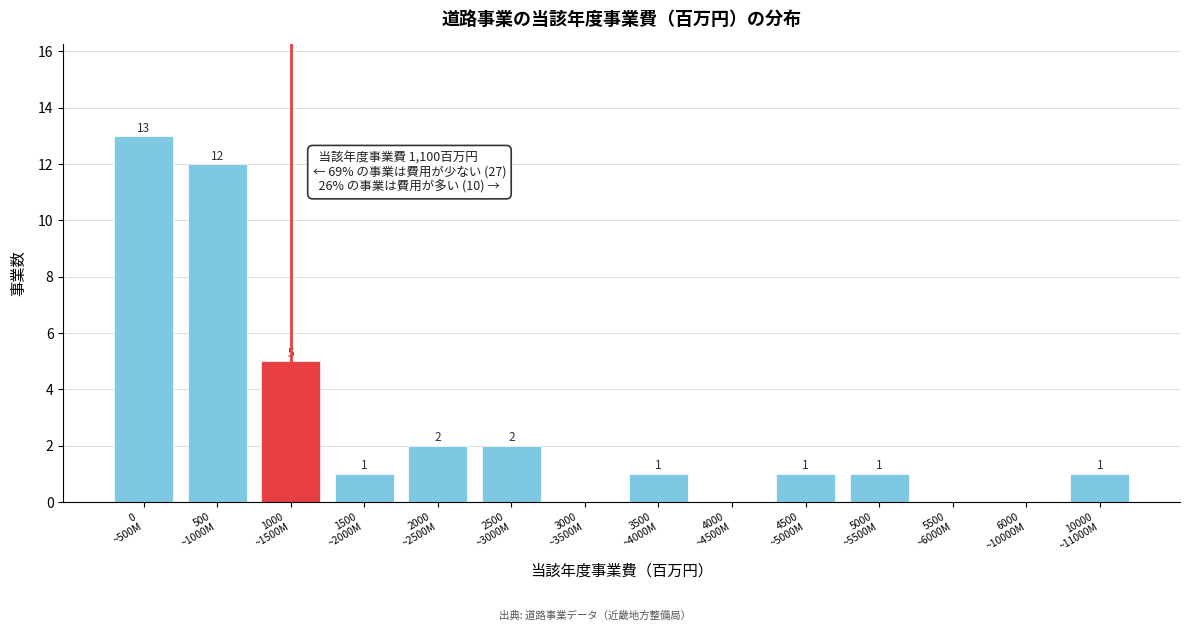

What is the sum of all values?

39